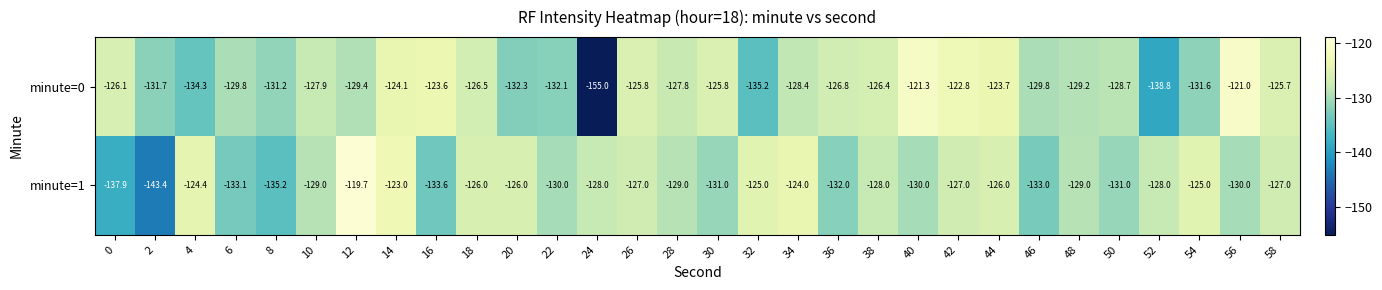

What is the total value across all series at 24?

-283.0